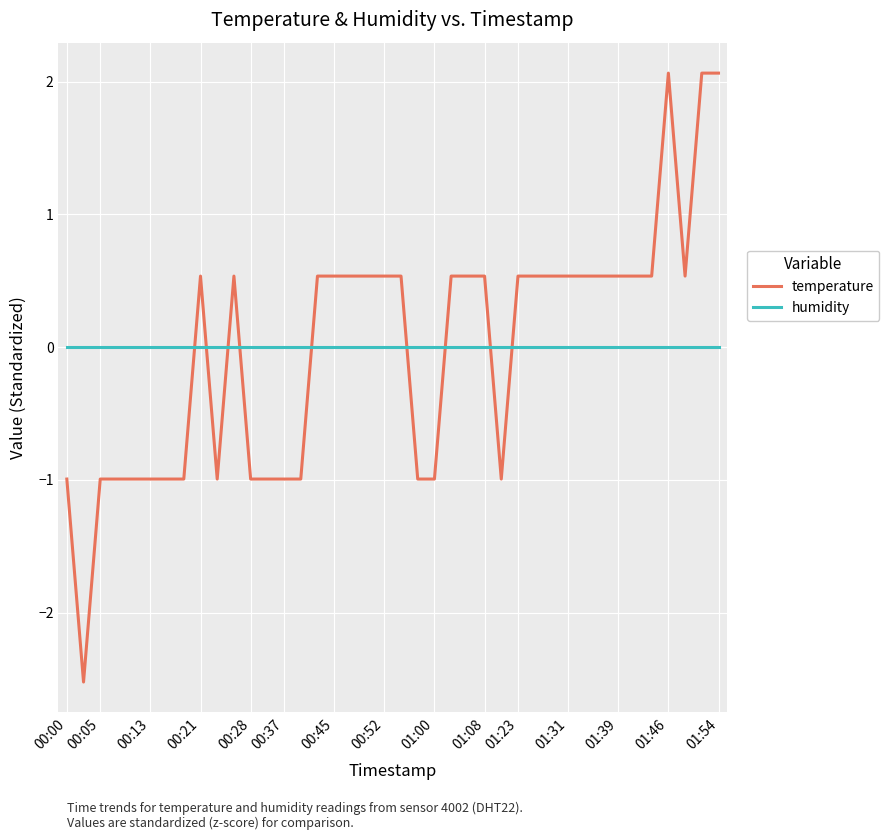

Which series has the largest range (max minus min)?

temperature